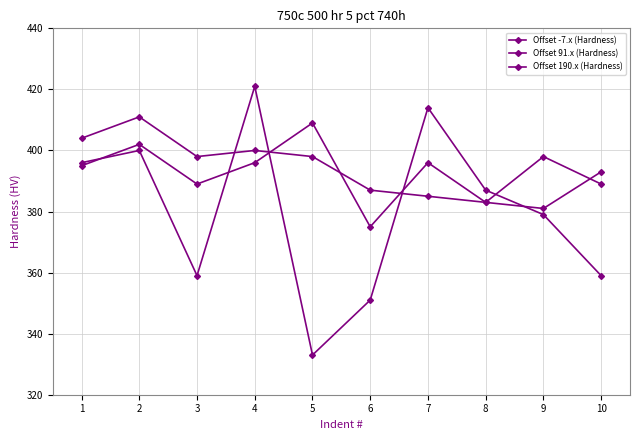

What is the maximum value for Offset 190.x (Hardness)?

411